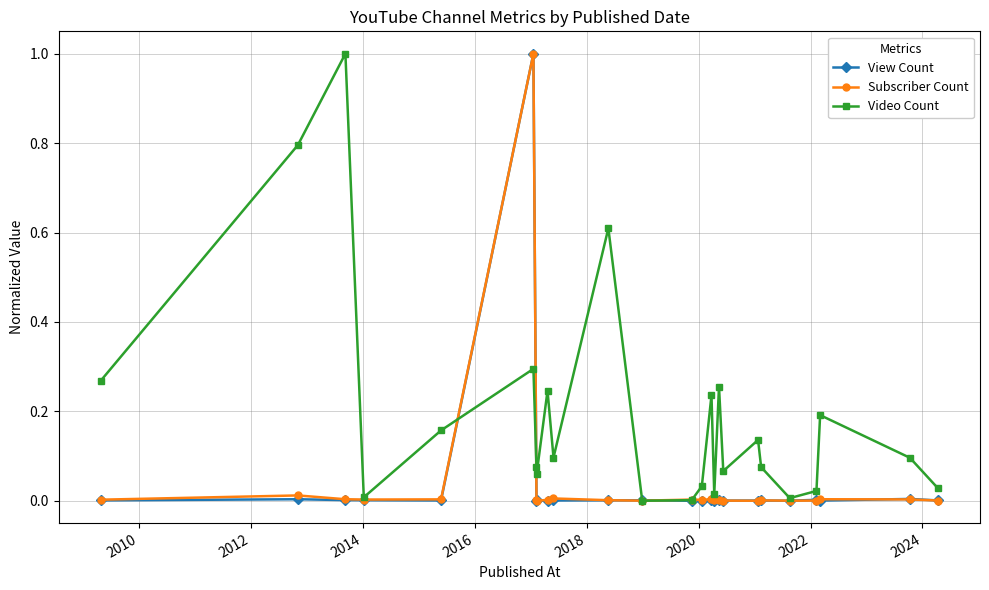

What is the greatest value displayed?

1.0